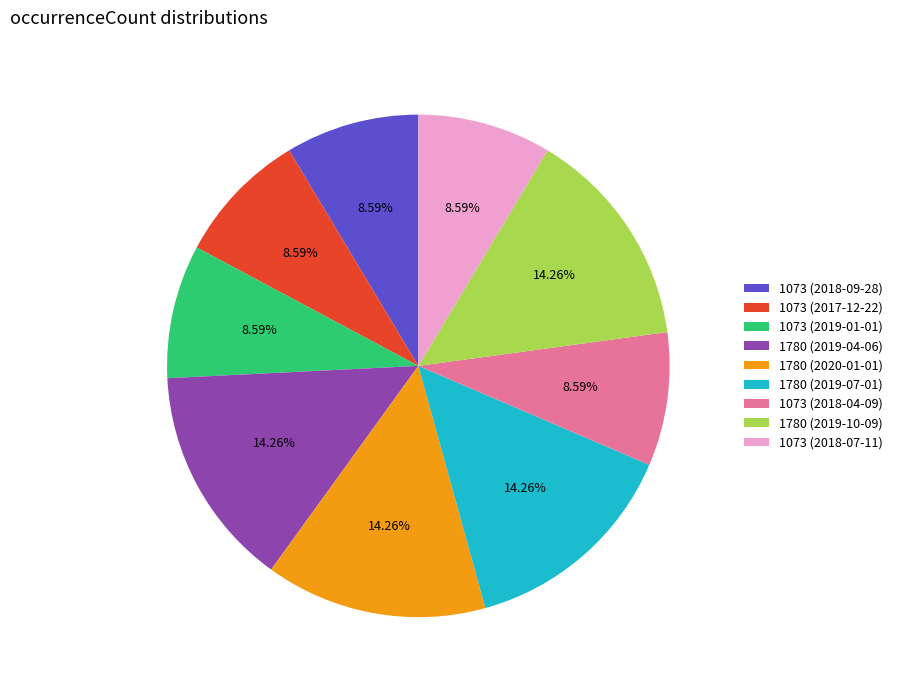

True or false: 1073 (2019-01-01) accounts for 19% of the total.

False